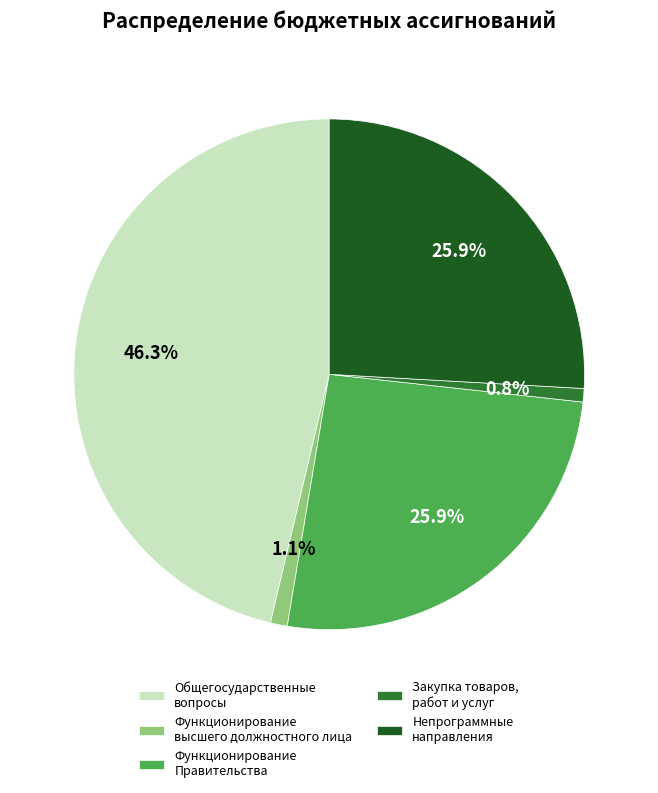

To the nearest percent, what portion does Функционирование Правительства represent?

26%